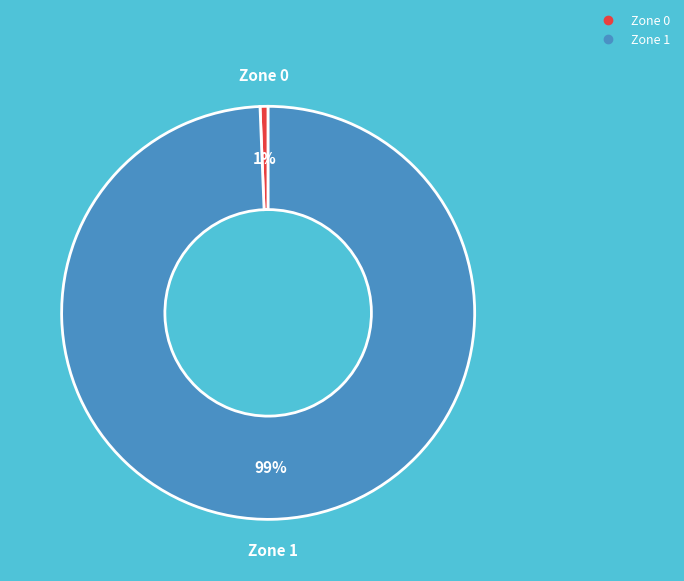

True or false: Zone 0 accounts for 11% of the total.

False